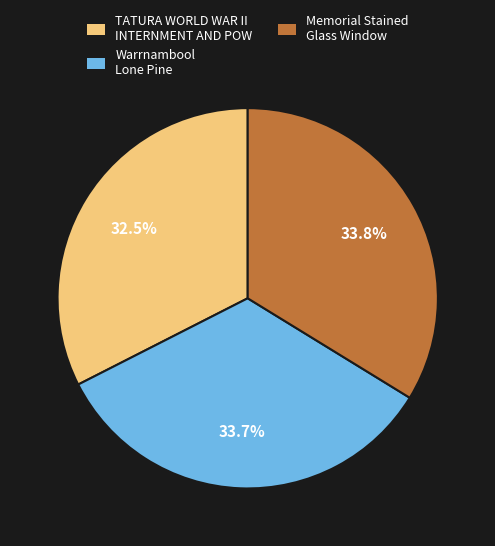

What is the ratio of the value at Memorial Stained Glass Window to the value at TATURA WORLD WAR II INTERNMENT AND POW?

1.0